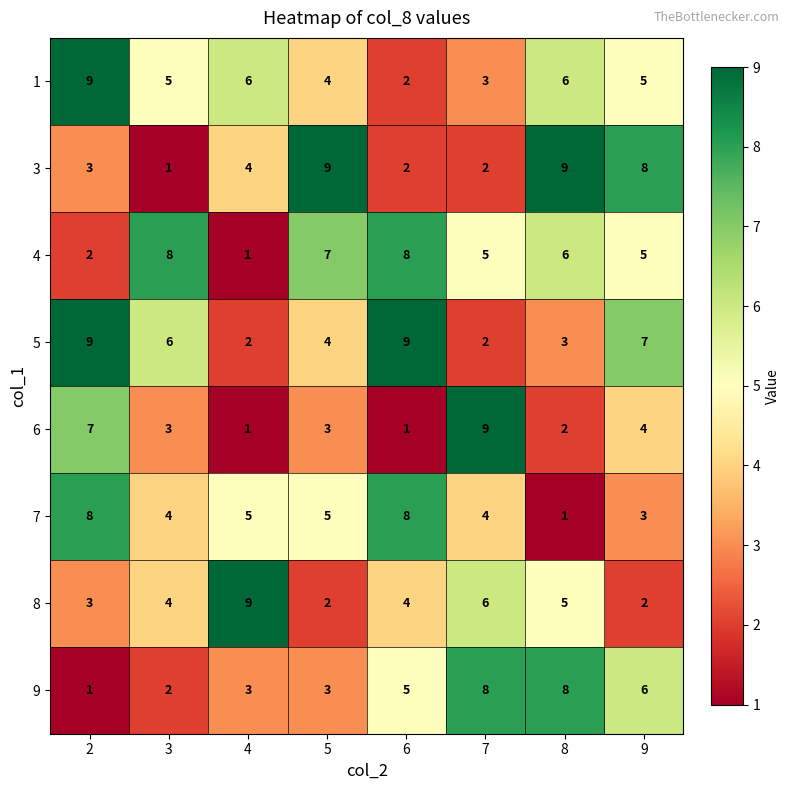

What is the maximum value shown in the chart?

9